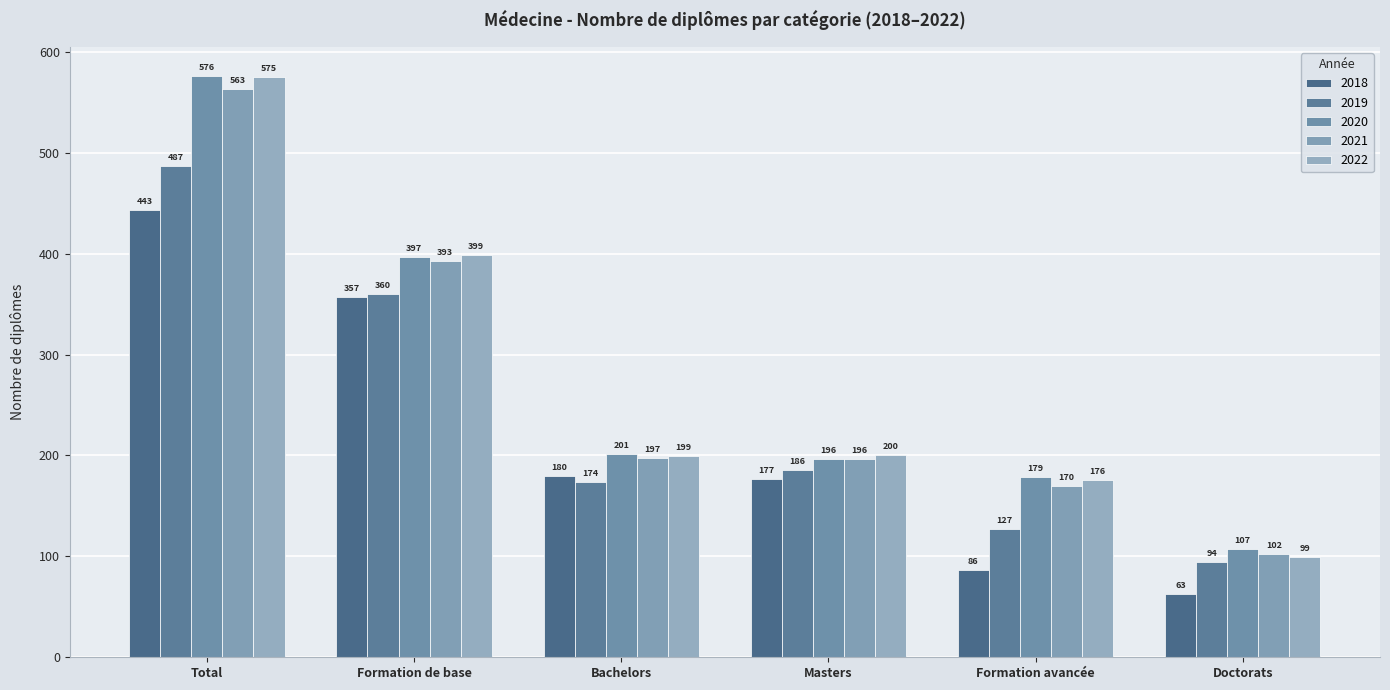

How many distinct data groups are displayed?

5